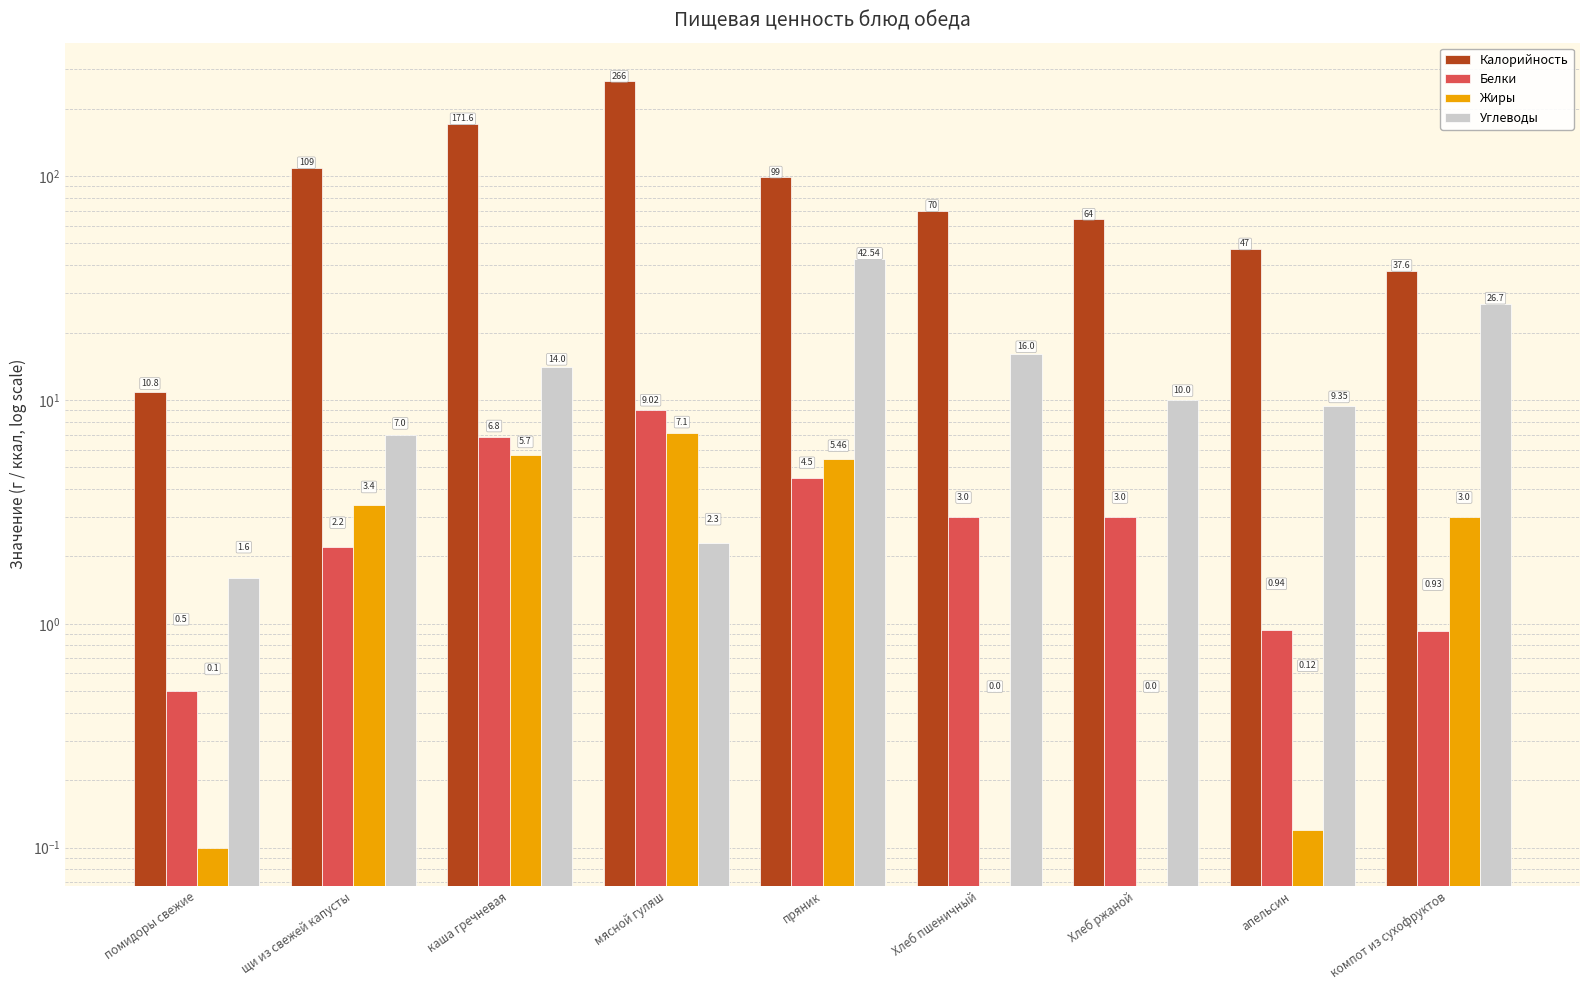

What is the highest value of the Жиры series?

7.1